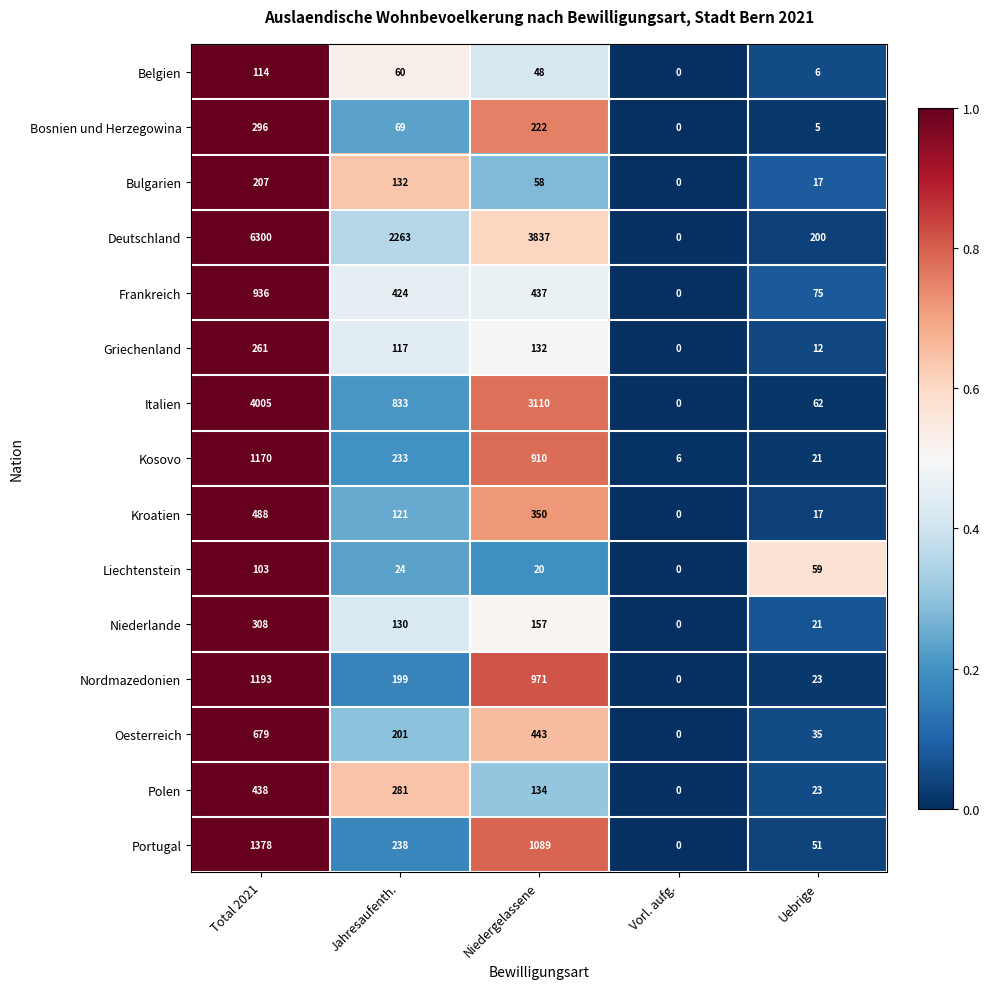

At which label is Niederlande closest to 154?

Niedergelassene